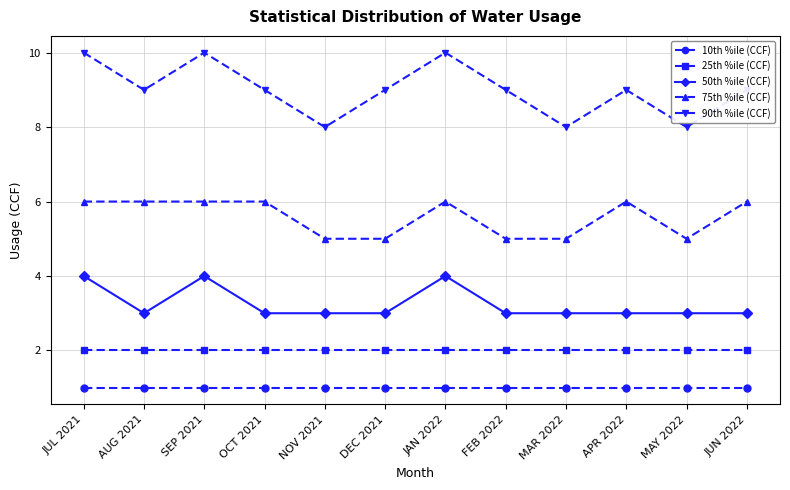

Rank the series by their maximum value, from highest to lowest.

90th %ile (CCF), 75th %ile (CCF), 50th %ile (CCF), 25th %ile (CCF), 10th %ile (CCF)